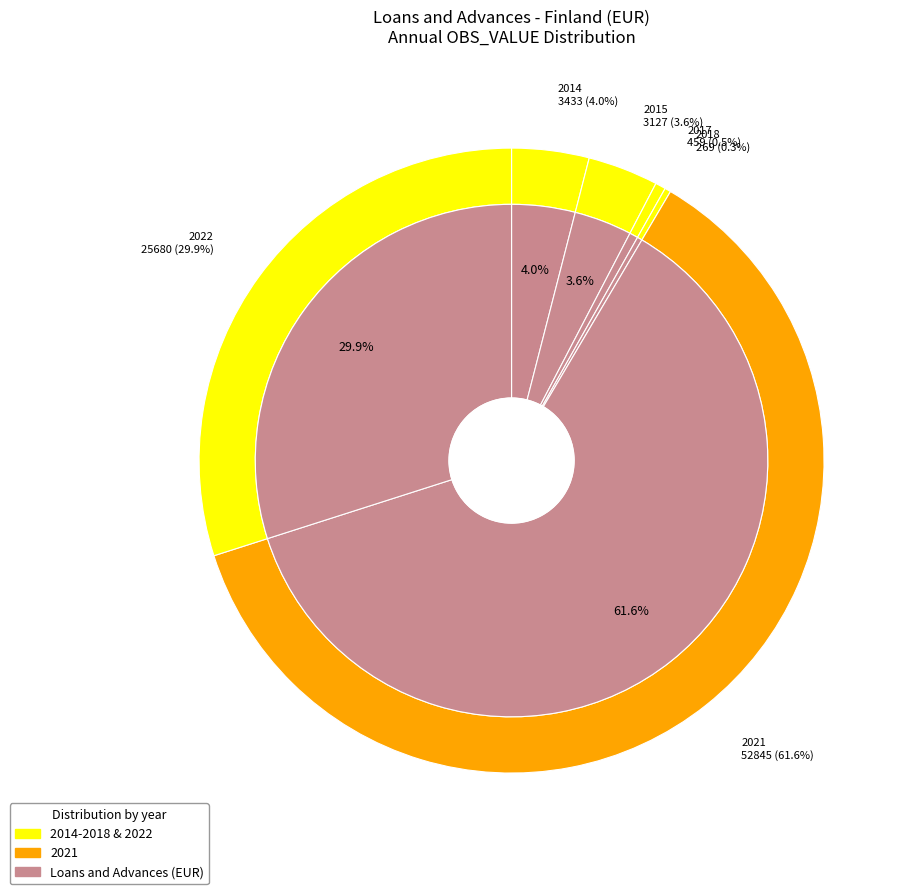

Is it true that 2014 is 18% of the pie?

False